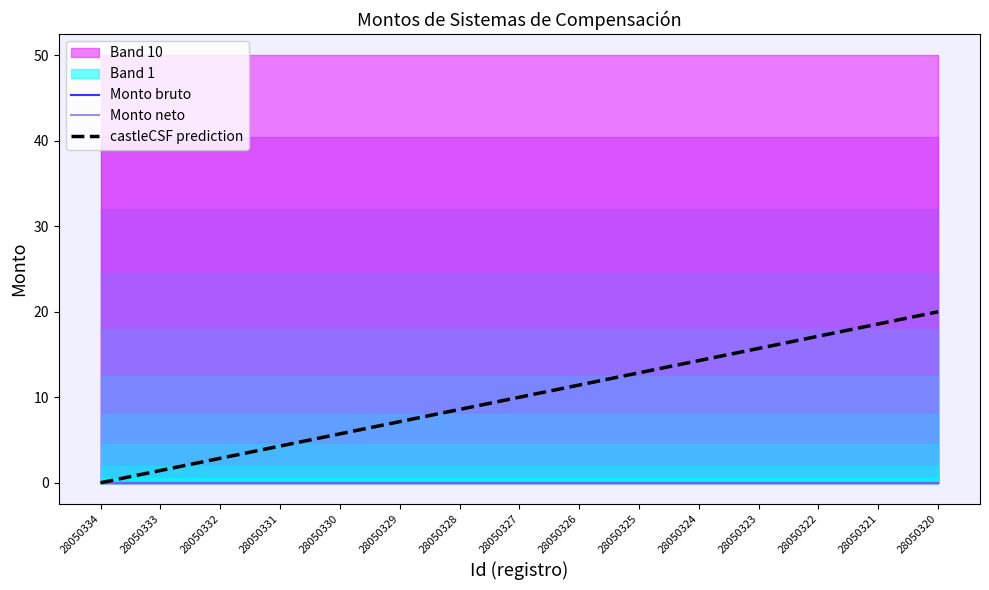

What is the approximate value of castleCSF prediction at 28050324?

14.3